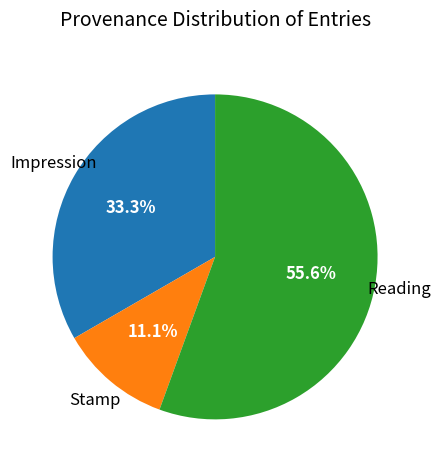

Which category accounts for the majority?

Reading